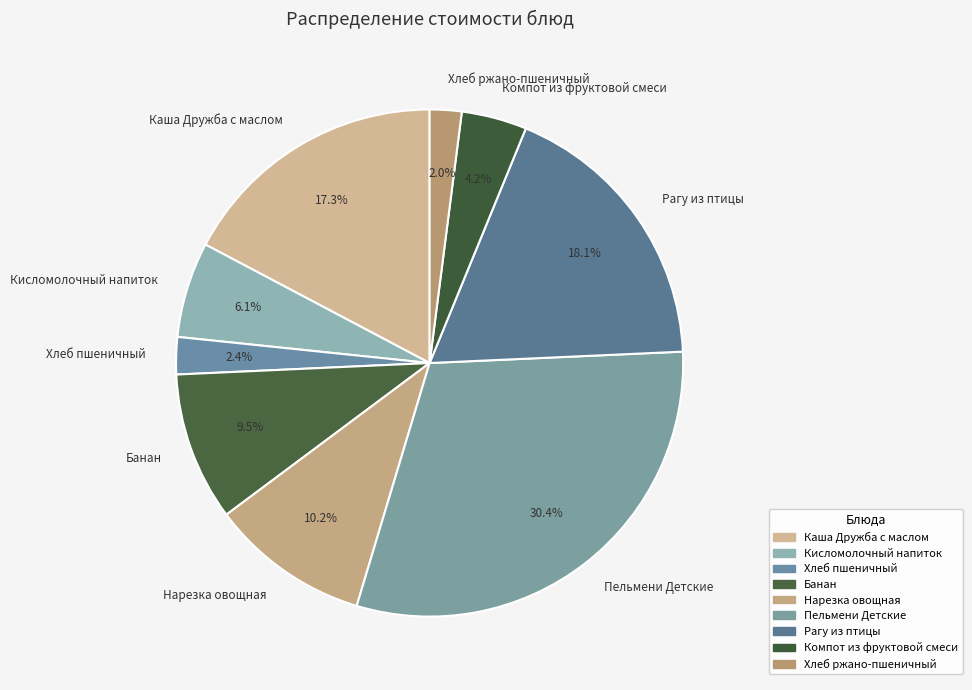

What percentage is NOT represented by Рагу из птицы?

81.9%